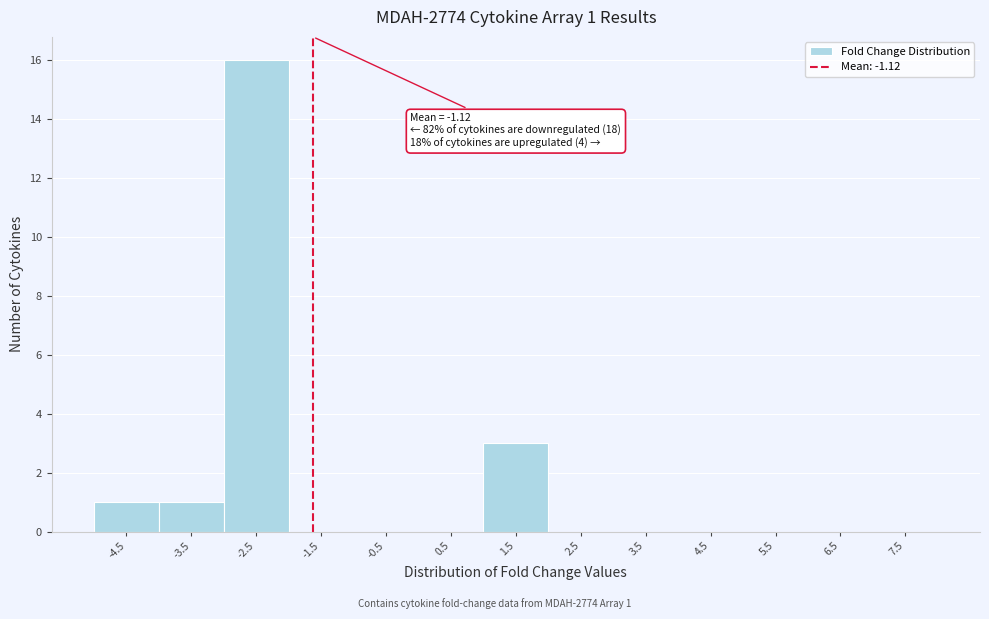

Reading right to left, what are all the values shown in this chart?

7.5=0	6.5=0	5.5=0	4.5=0	3.5=0	2.5=0	1.5=3	0.5=0	-0.5=0	-1.5=0	-2.5=16	-3.5=1	-4.5=1